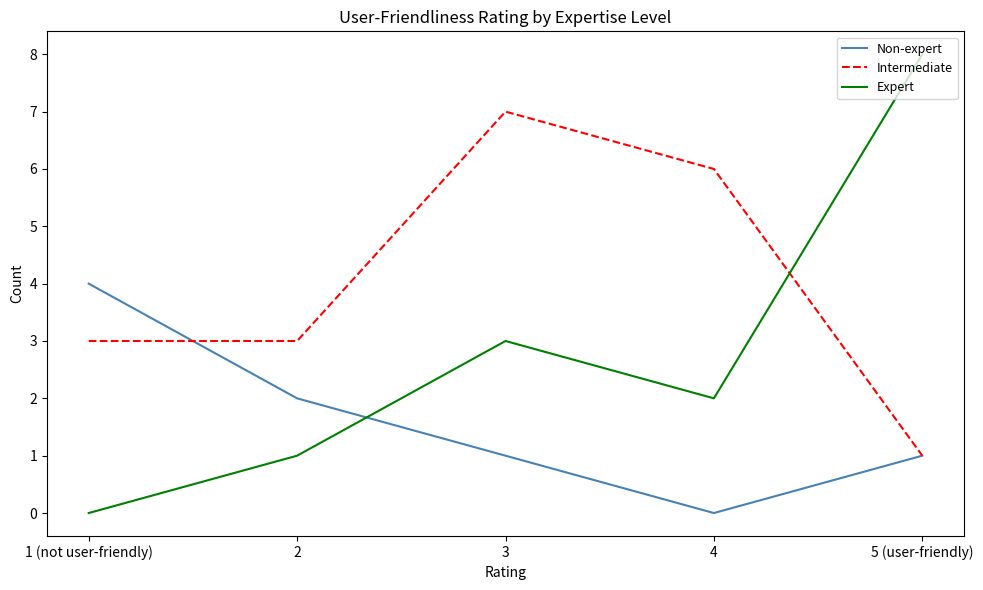

What is the spread (max minus min) of values at 2?

2